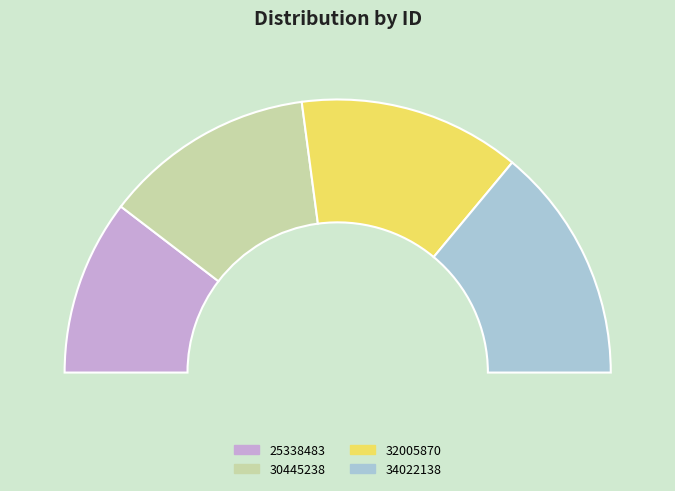

To the nearest percent, what is the average slice percentage?

25%